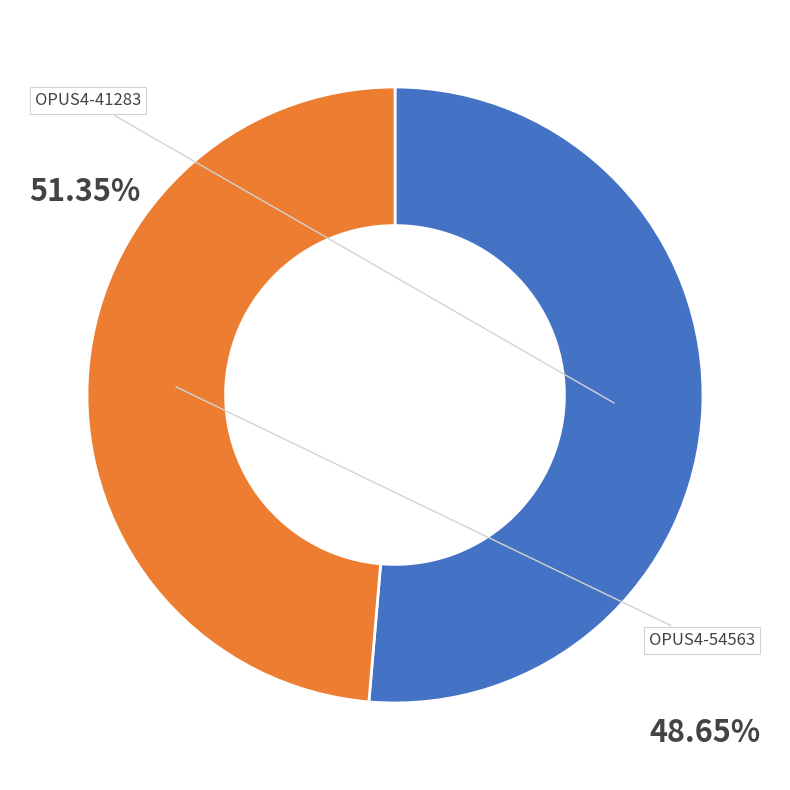

Which category accounts for the majority?

OPUS4-41283